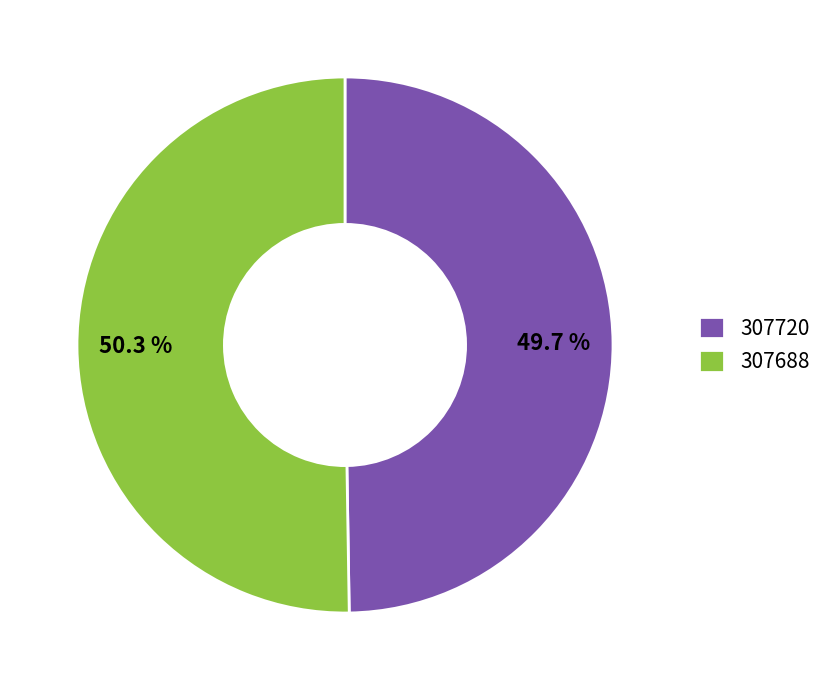

To the nearest percent, what portion does 307688 represent?

50%